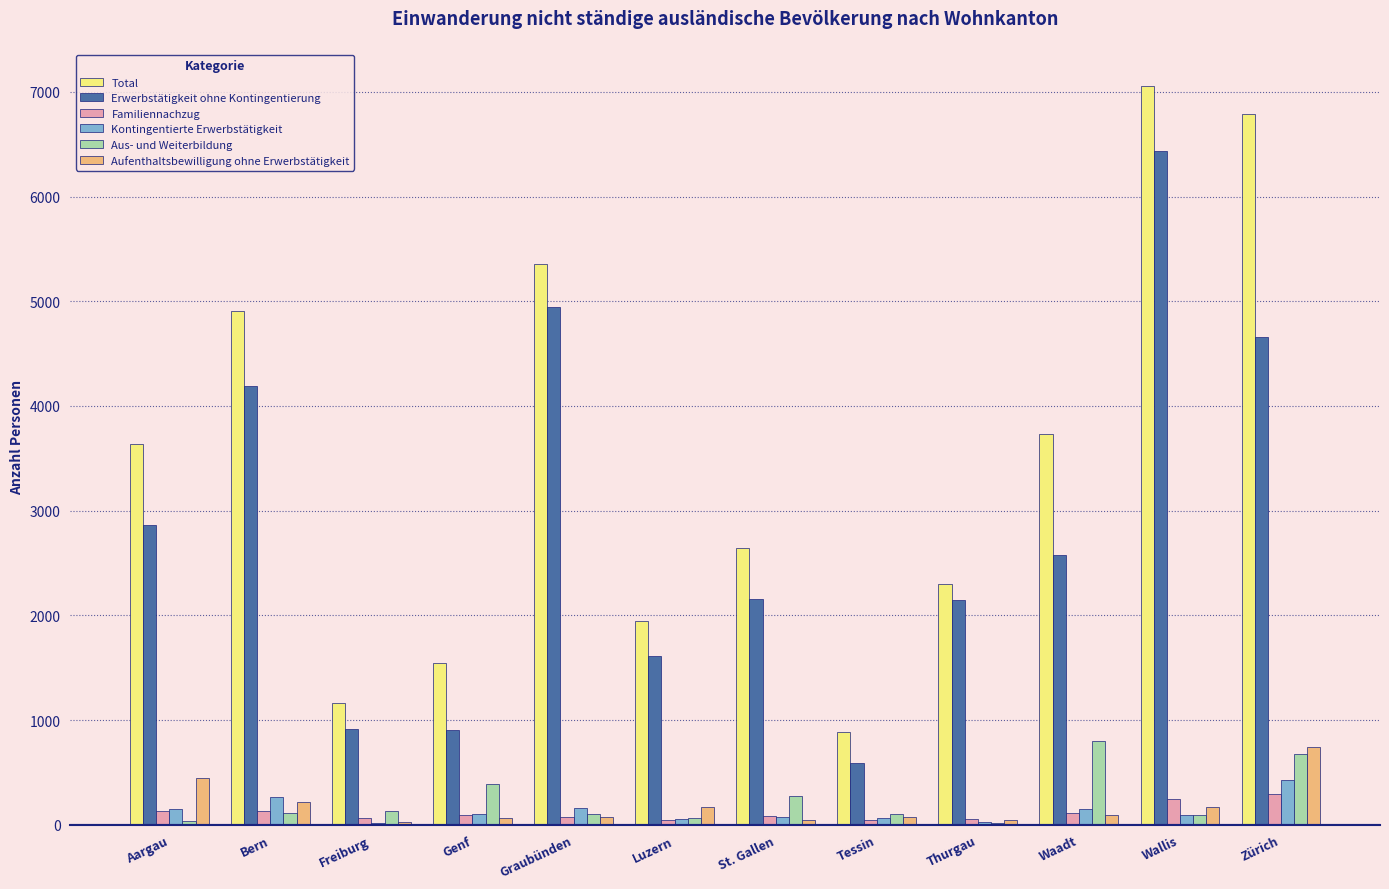

Which series has the largest range (max minus min)?

Total